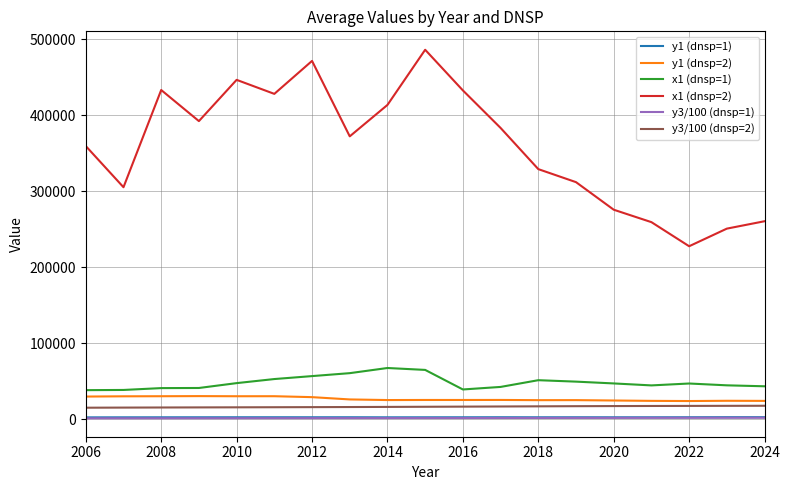

True or false: y3/100 (dnsp=2) and x1 (dnsp=1) cross at least once.

False